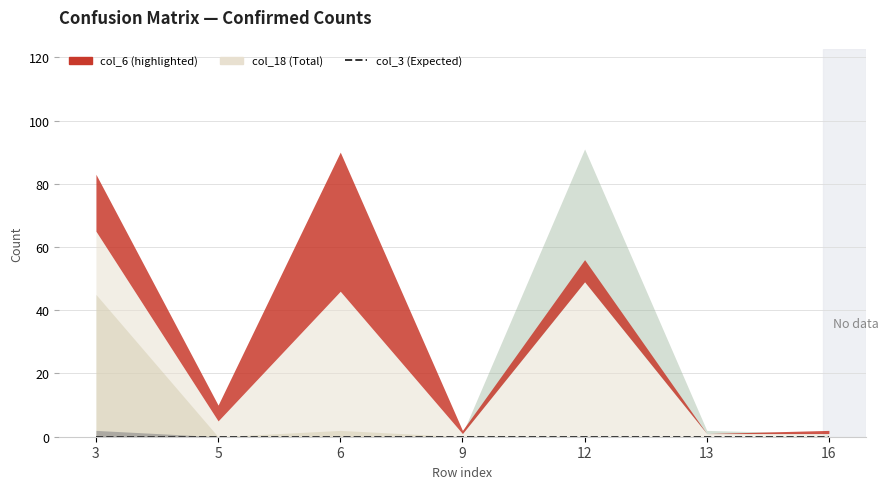

How many distinct data groups are displayed?

6